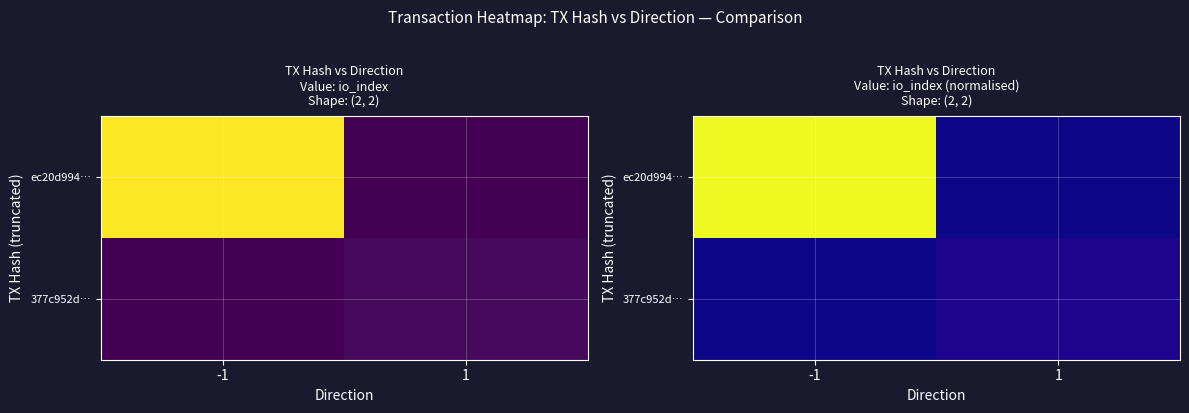

What is the sum of the ec20d994… values at -1 and 1?

1.0